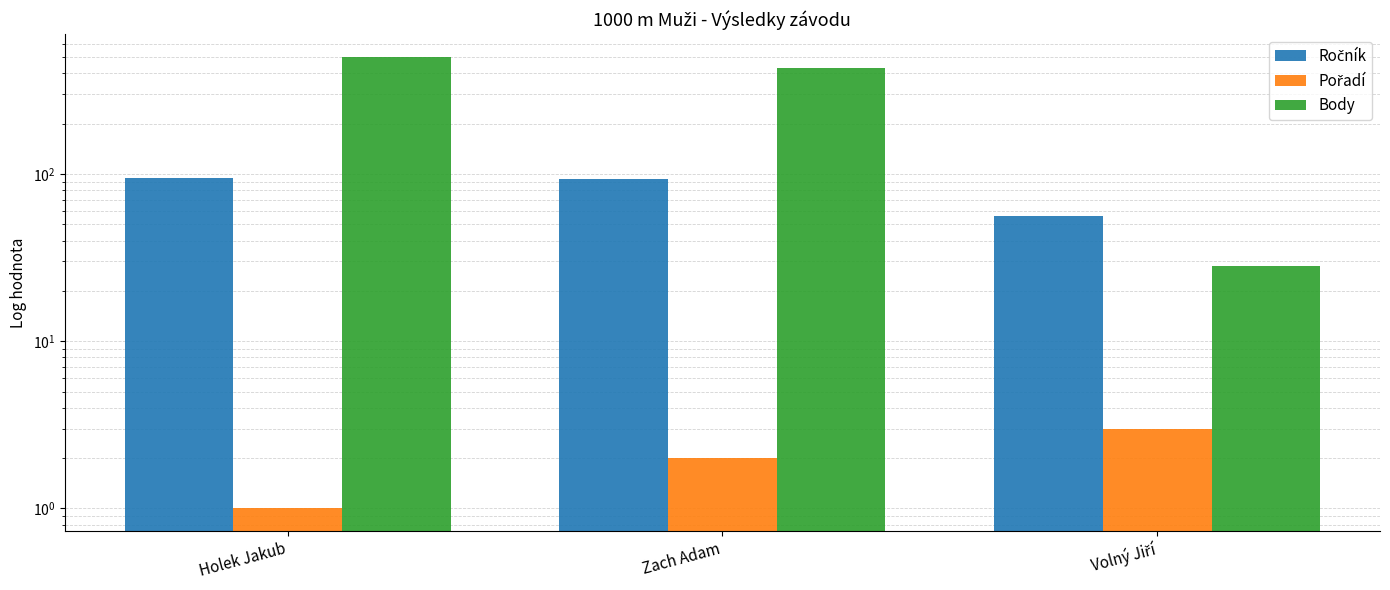

At Zach Adam, list the series in order from smallest to largest.

Pořadí, Ročník, Body